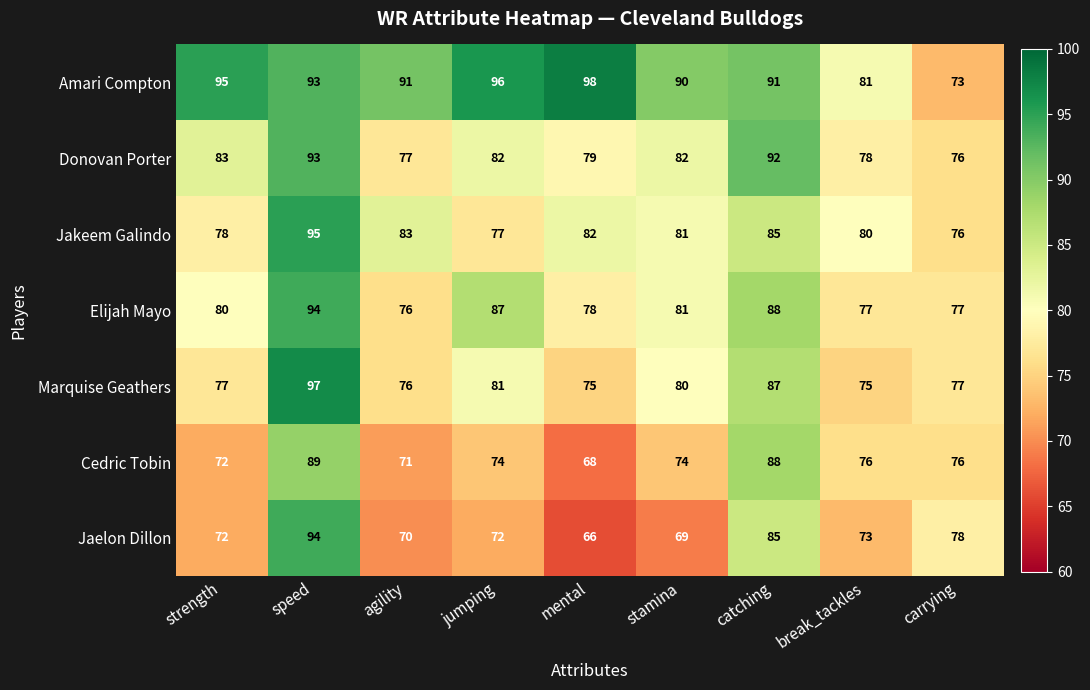

At which label does Jaelon Dillon reach its peak?

speed